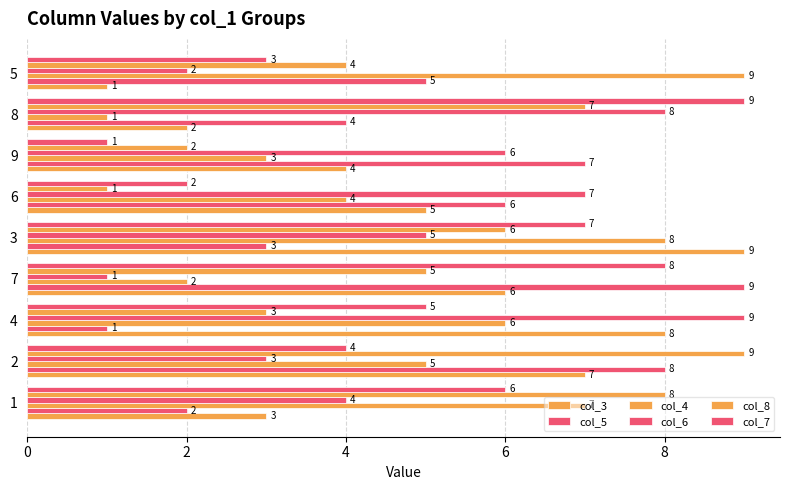

How many data points in col_6 are less than 5?

4